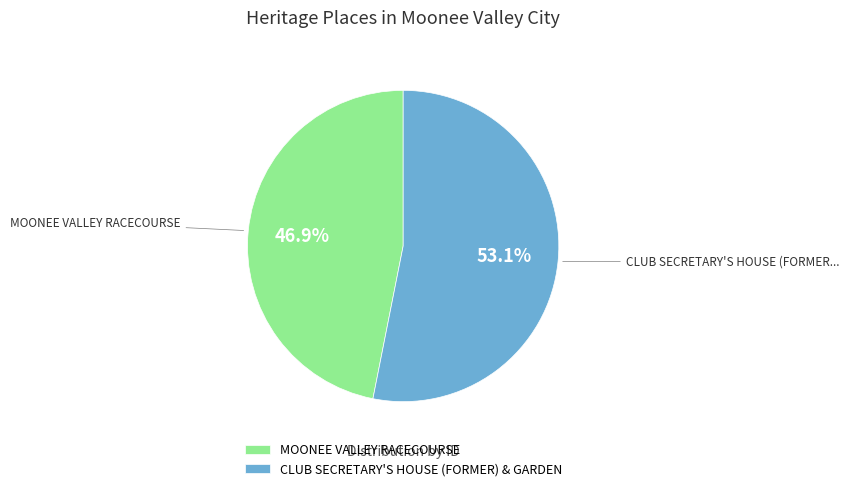

Is it true that CLUB SECRETARY'S HOUSE (FORMER) & GARDEN is 53% of the pie?

True